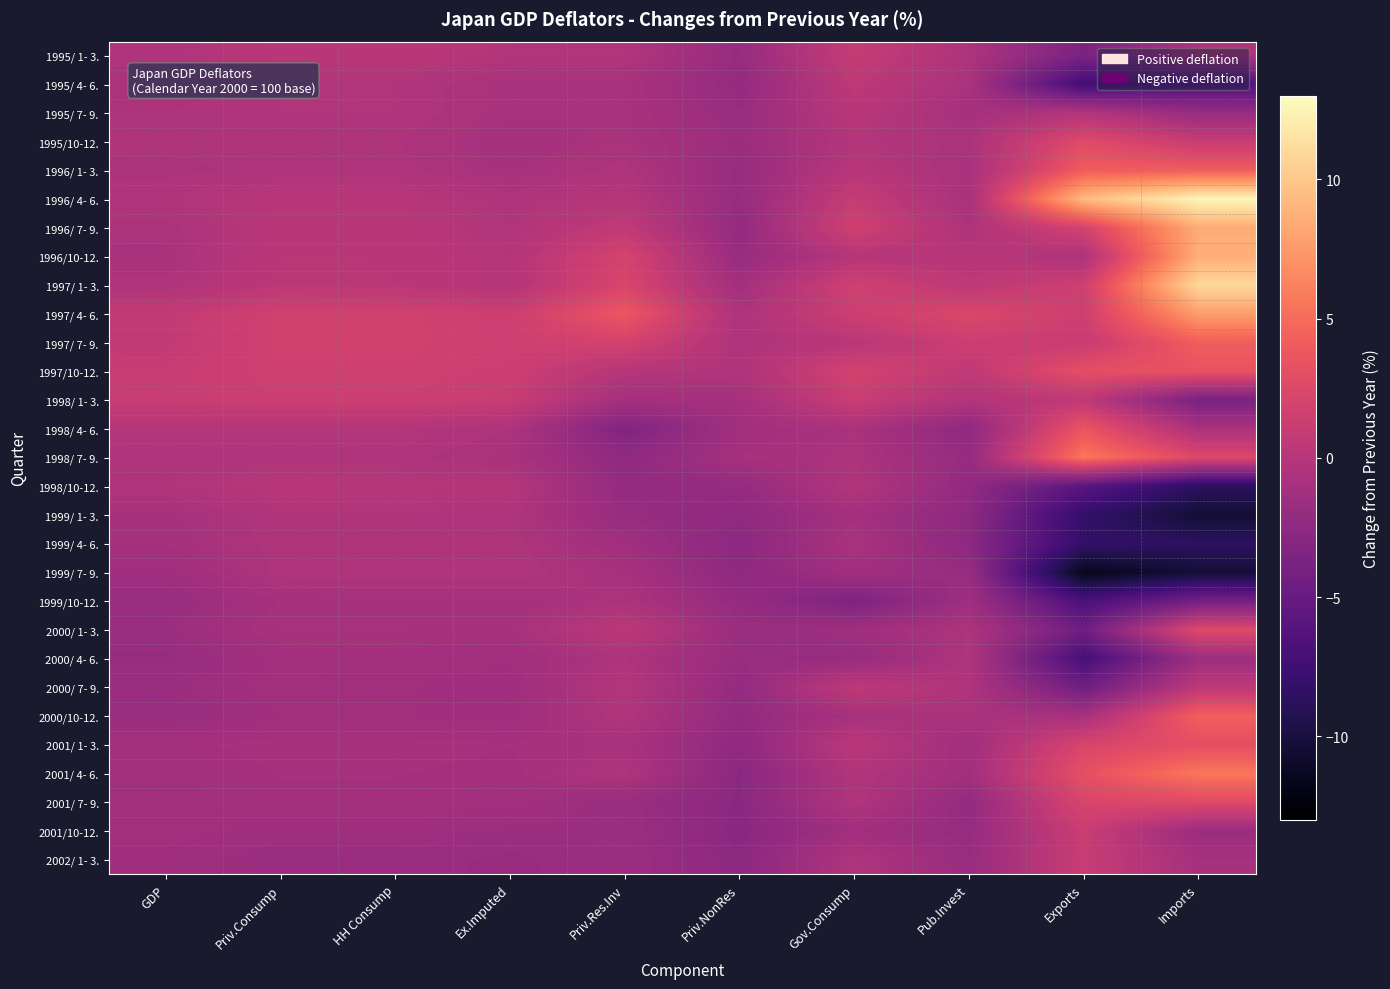

Between Imports and Priv.Res.Inv, which is larger?

Priv.Res.Inv